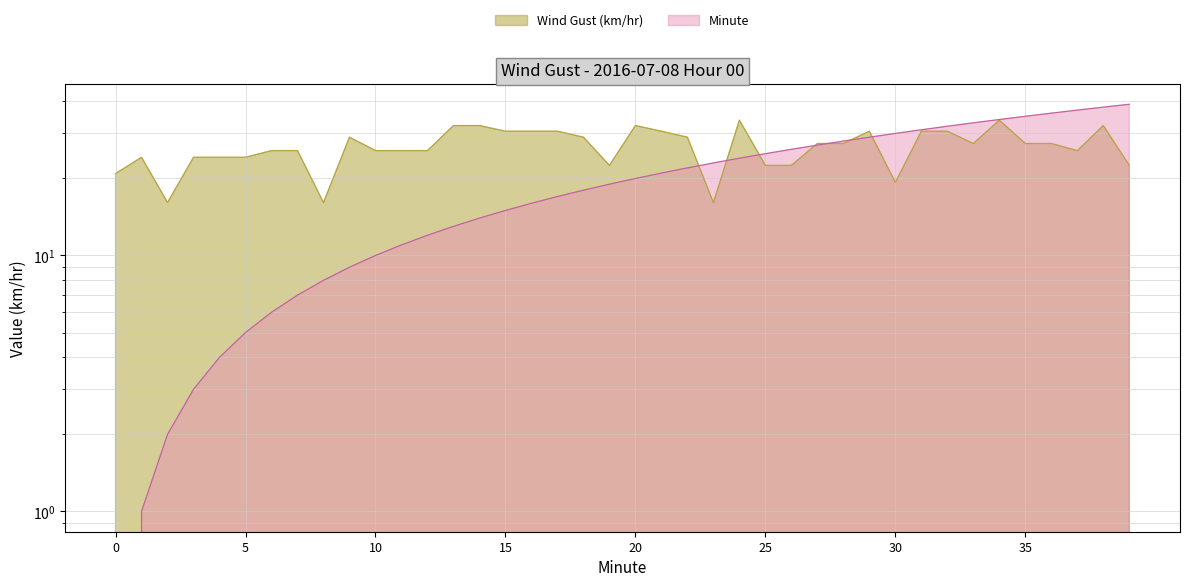

Is it true that Wind Gust (km/hr) equals 40.0 at 17?

False